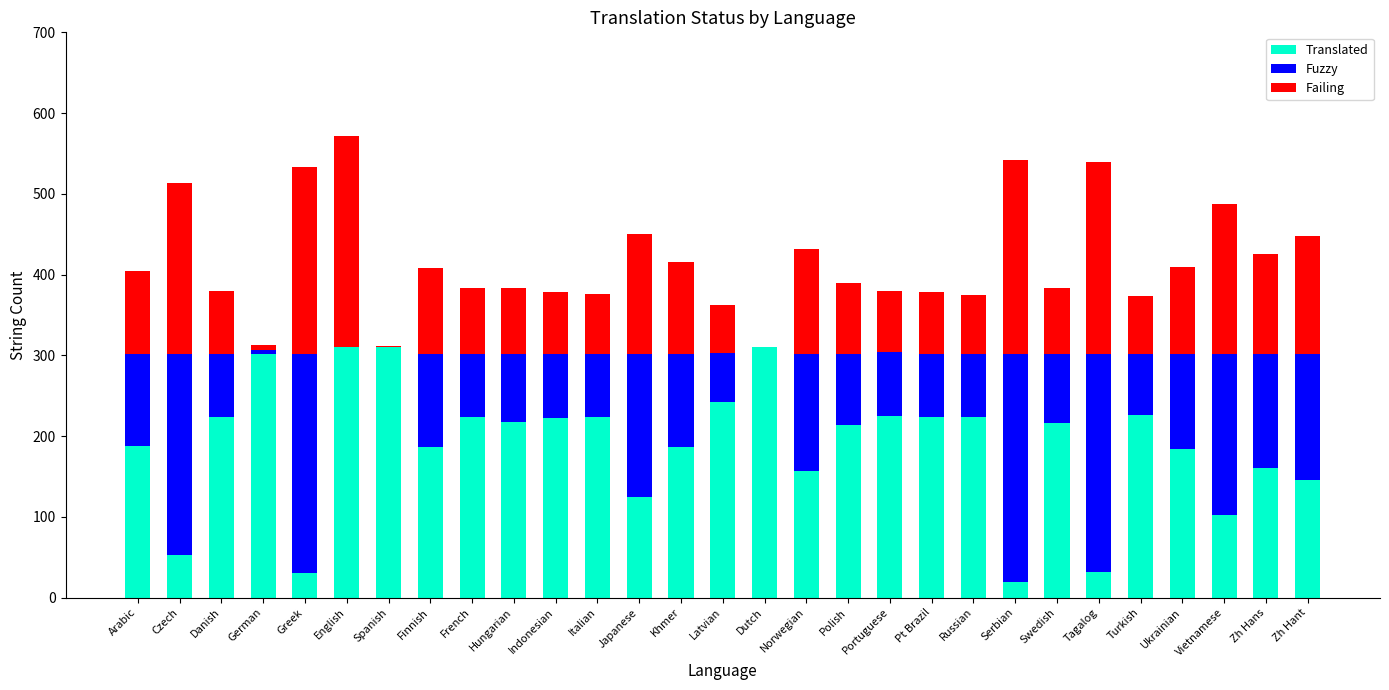

The Translated series shows 79 at Danish. True or false?

False